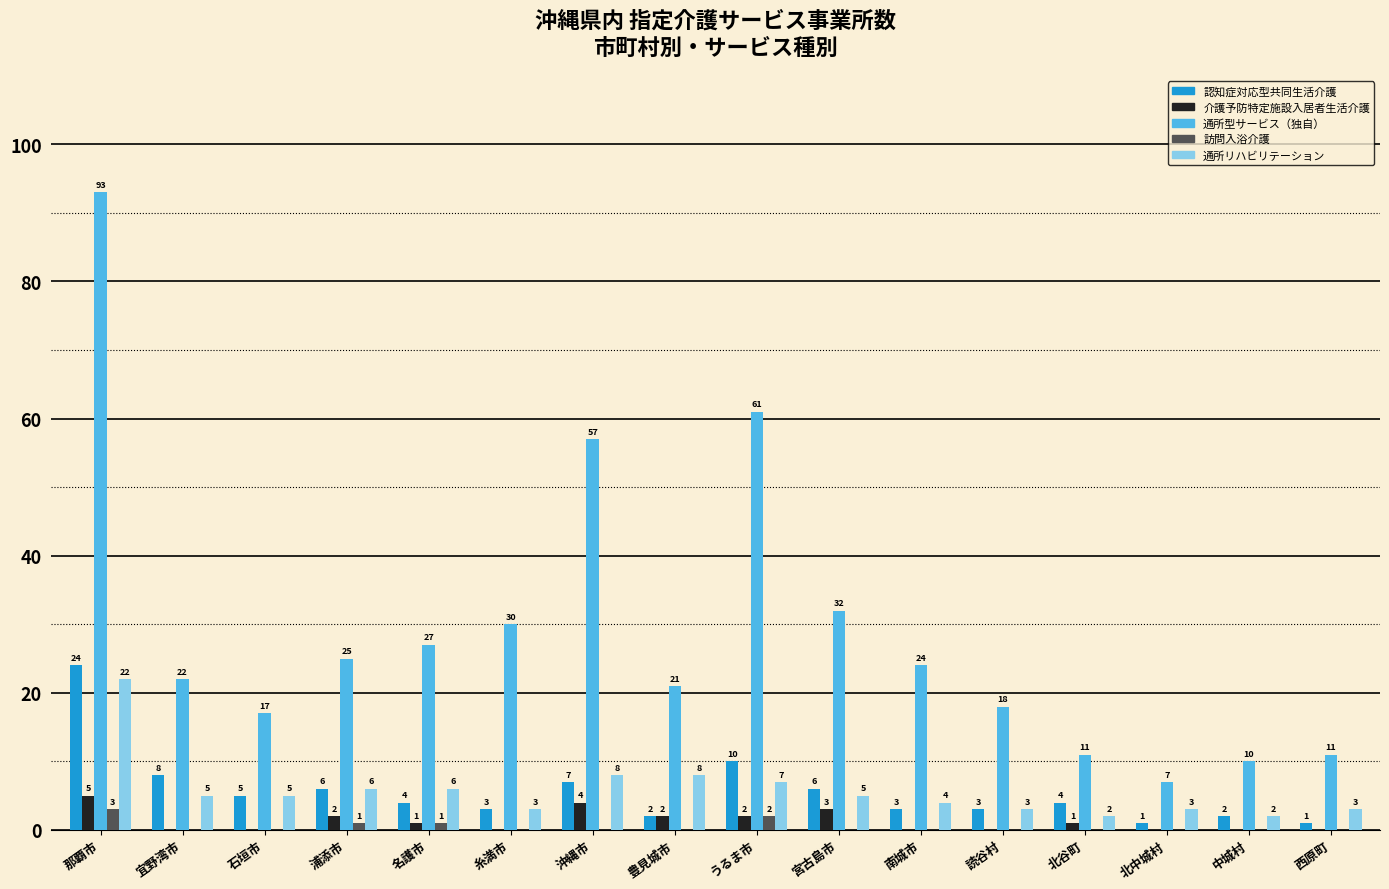

Reading left to right, extract all data points from this chart.

認知症対応型共同生活介護: 那覇市=24	宜野湾市=8	石垣市=5	浦添市=6	名護市=4	糸満市=3	沖縄市=7	豊見城市=2	うるま市=10	宮古島市=6	南城市=3	読谷村=3	北谷町=4	北中城村=1	中城村=2	西原町=1
介護予防特定施設入居者生活介護: 那覇市=5	宜野湾市=0	石垣市=0	浦添市=2	名護市=1	糸満市=0	沖縄市=4	豊見城市=2	うるま市=2	宮古島市=3	南城市=0	読谷村=0	北谷町=1	北中城村=0	中城村=0	西原町=0
通所型サービス（独自）: 那覇市=93	宜野湾市=22	石垣市=17	浦添市=25	名護市=27	糸満市=30	沖縄市=57	豊見城市=21	うるま市=61	宮古島市=32	南城市=24	読谷村=18	北谷町=11	北中城村=7	中城村=10	西原町=11
訪問入浴介護: 那覇市=3	宜野湾市=0	石垣市=0	浦添市=1	名護市=1	糸満市=0	沖縄市=0	豊見城市=0	うるま市=2	宮古島市=0	南城市=0	読谷村=0	北谷町=0	北中城村=0	中城村=0	西原町=0
通所リハビリテーション: 那覇市=22	宜野湾市=5	石垣市=5	浦添市=6	名護市=6	糸満市=3	沖縄市=8	豊見城市=8	うるま市=7	宮古島市=5	南城市=4	読谷村=3	北谷町=2	北中城村=3	中城村=2	西原町=3